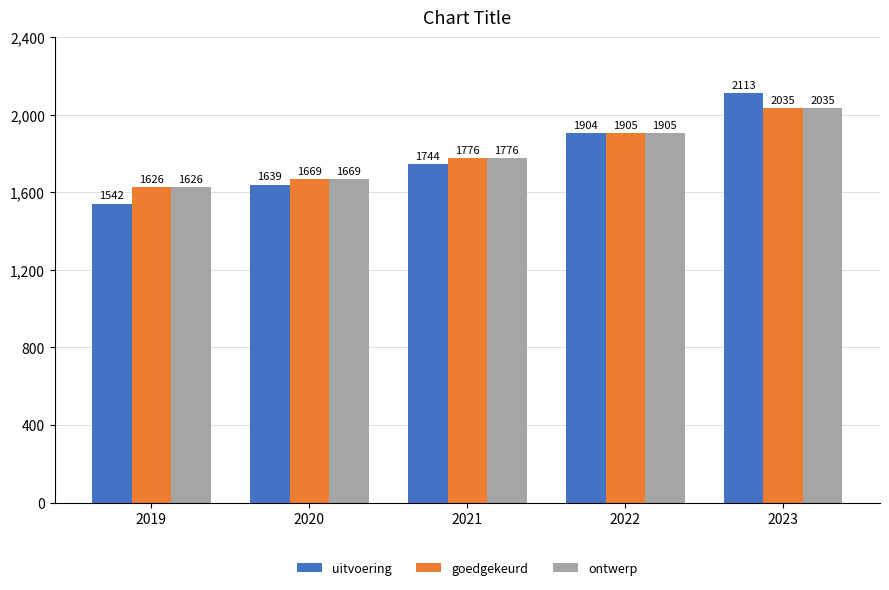

Are the bars grouped side by side (vs. stacked)?

Yes